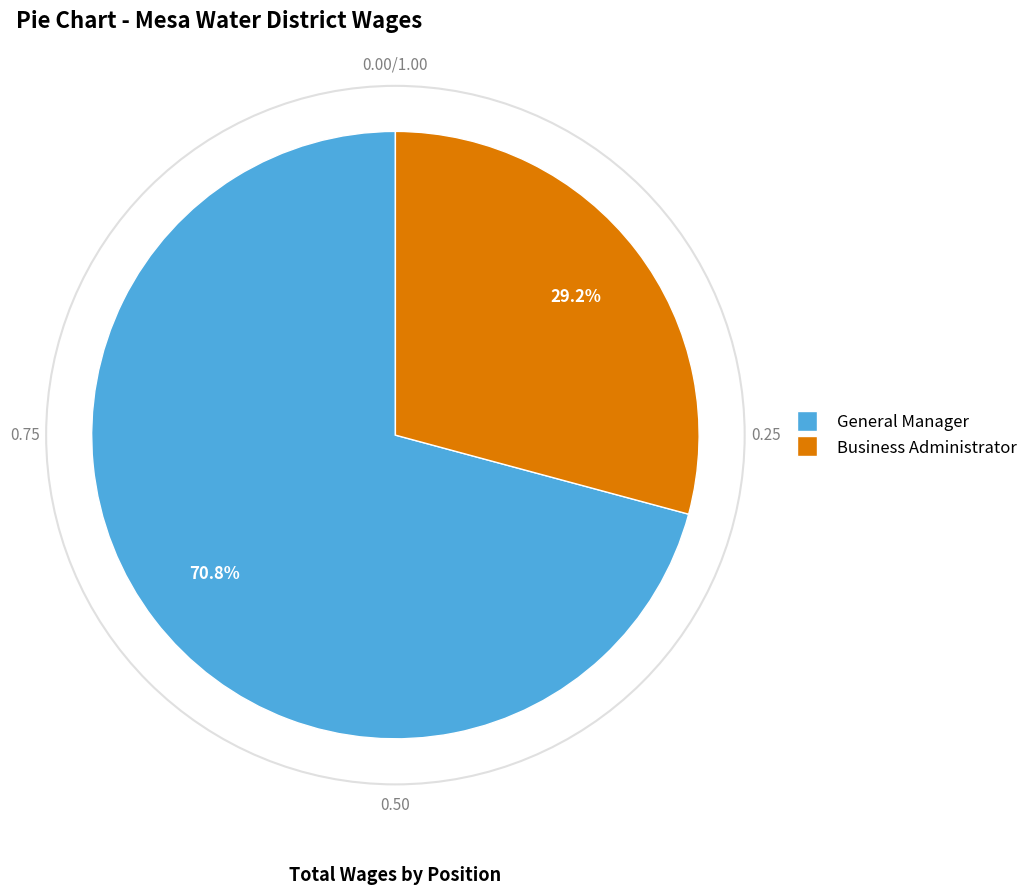

Count the number of slices in the pie.

2